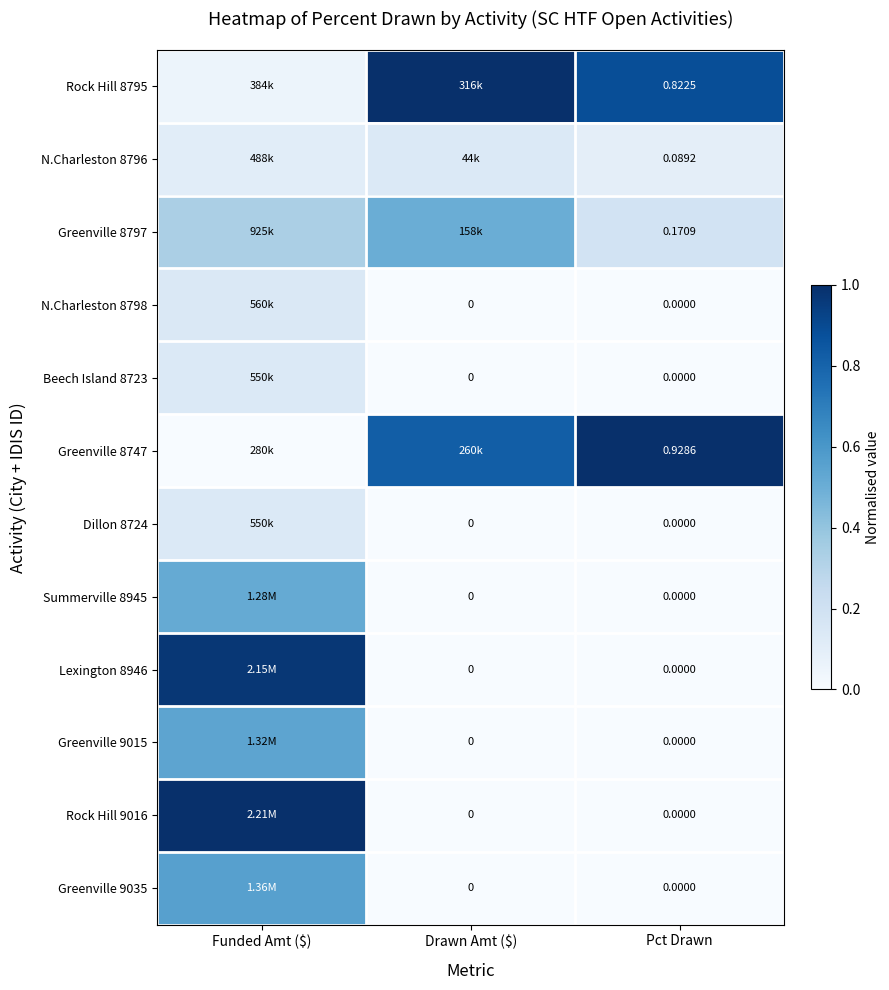

Is the value of Summerville 8945 at Pct Drawn greater than the value of Greenville 8797 at Pct Drawn?

No